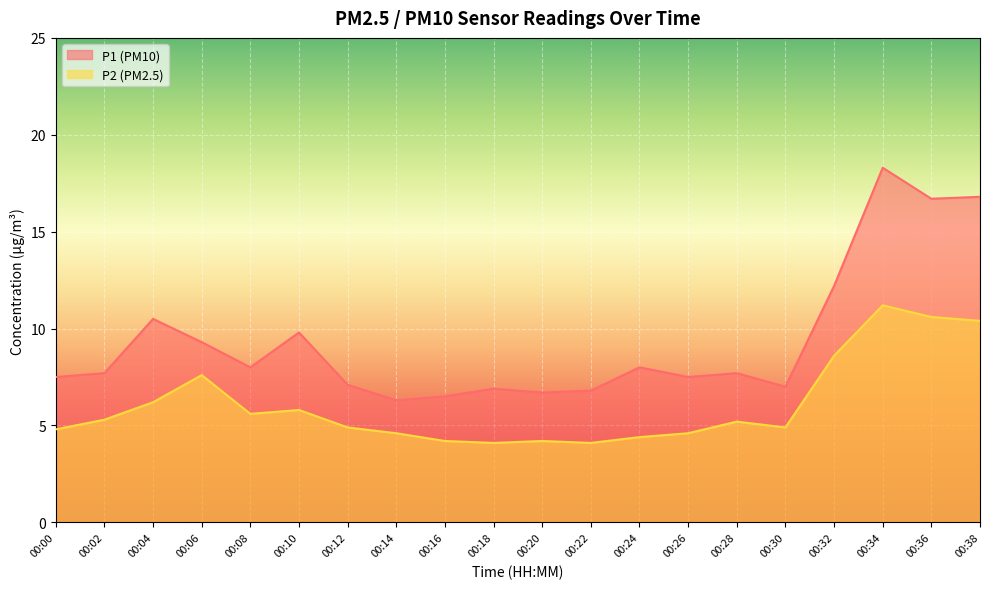

Is the value of P1 at 00:24 greater than the value of P2 at 00:00?

Yes